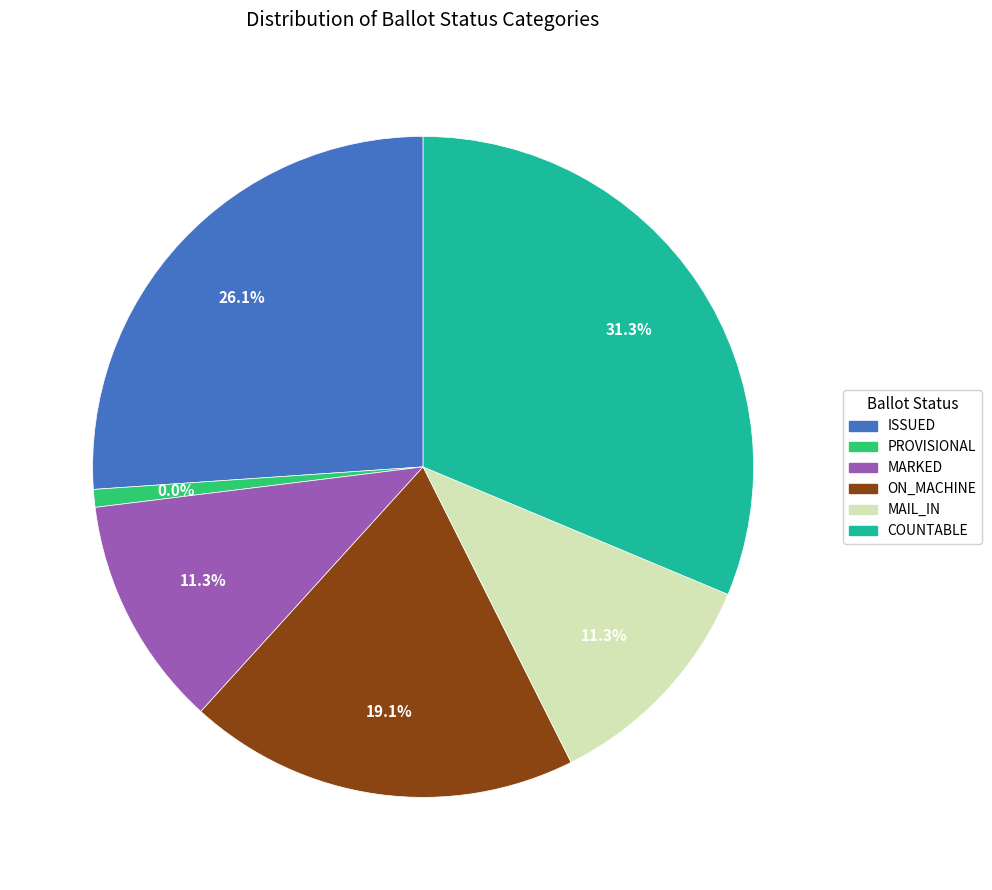

Which slice is the largest?

COUNTABLE